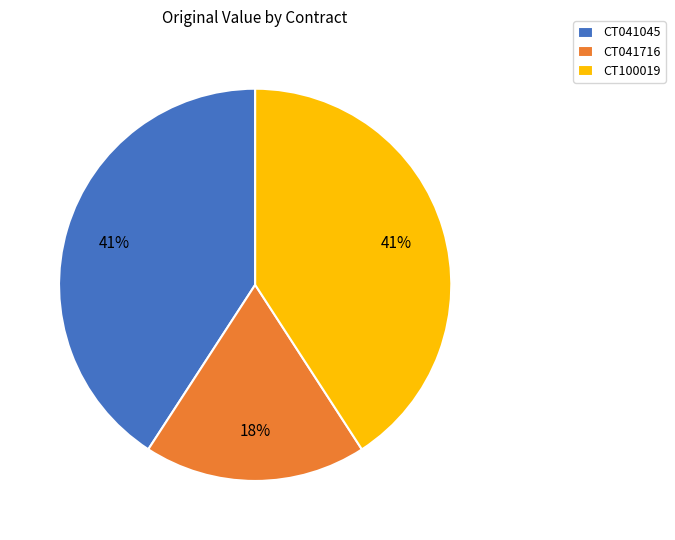

To the nearest percent, what portion does CT041045 represent?

41%